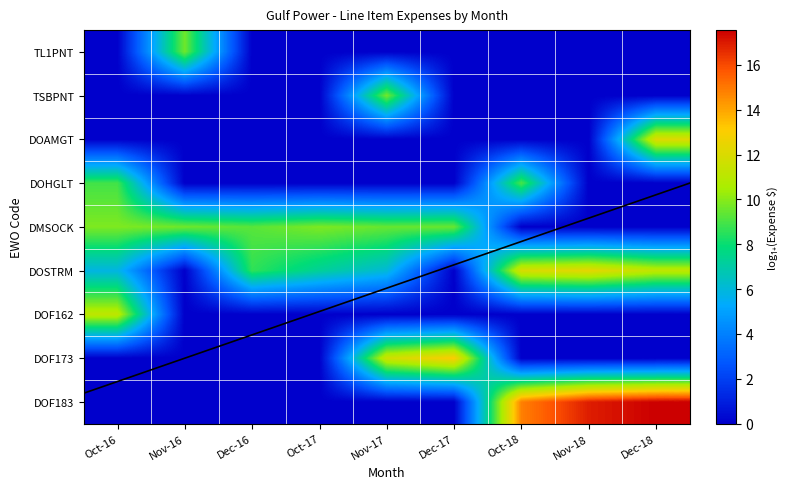

What is the spread (max minus min) of values at Oct-18?

14.8